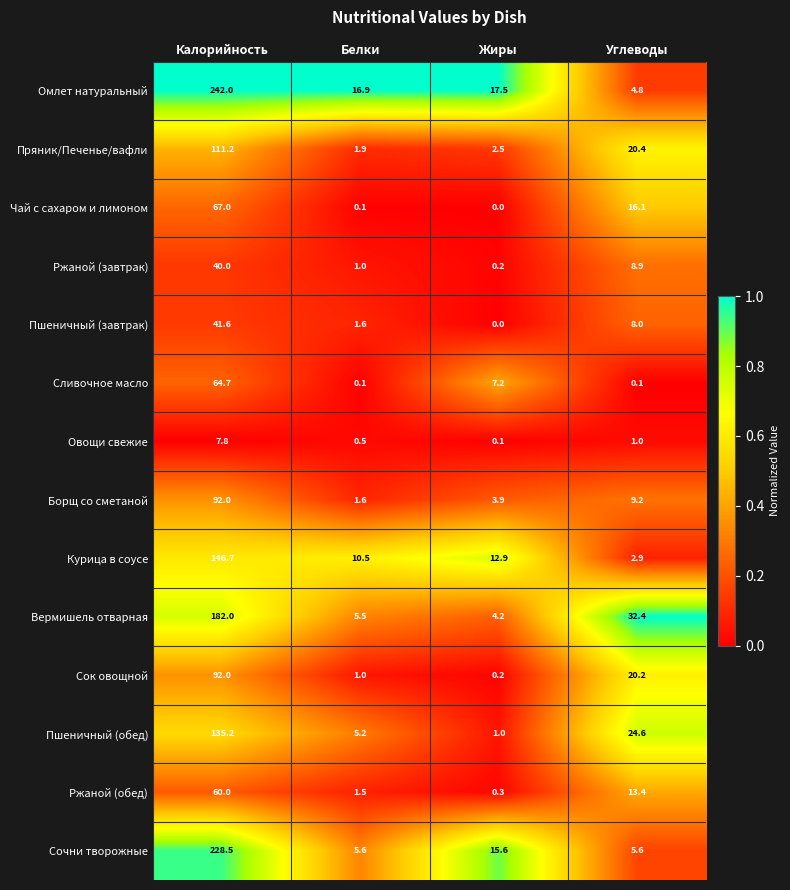

Count the number of categories in the chart.

4